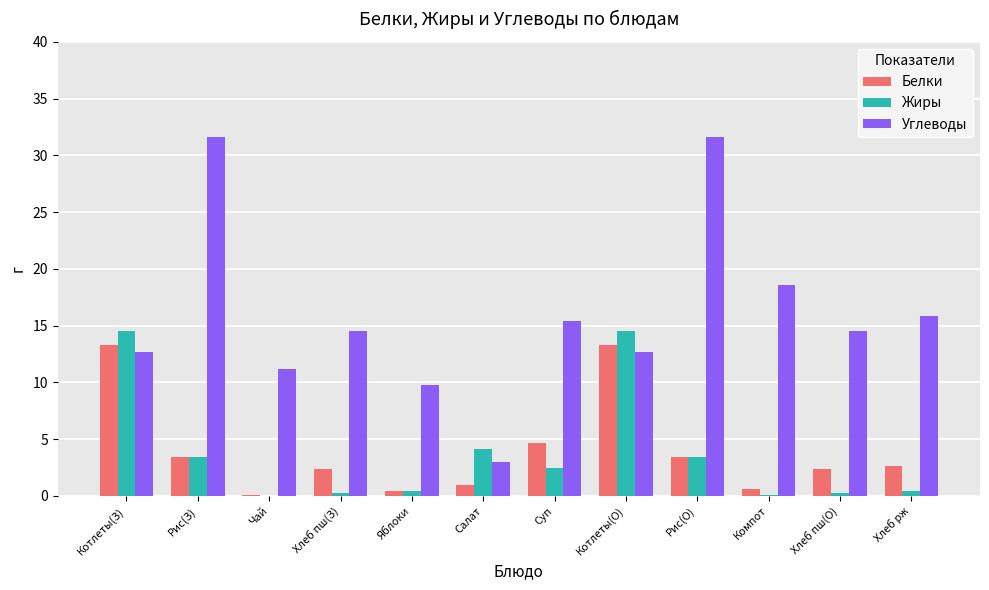

Which series changed the most between Яблоки and Хлеб пш(О)?

Углеводы